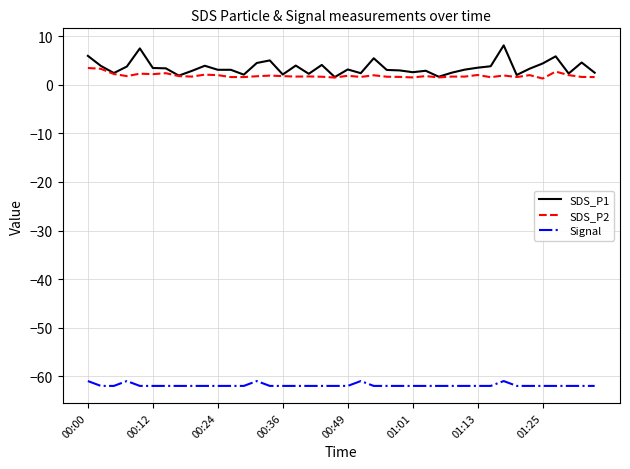

Rank the series by their maximum value, from highest to lowest.

SDS_P1, SDS_P2, Signal